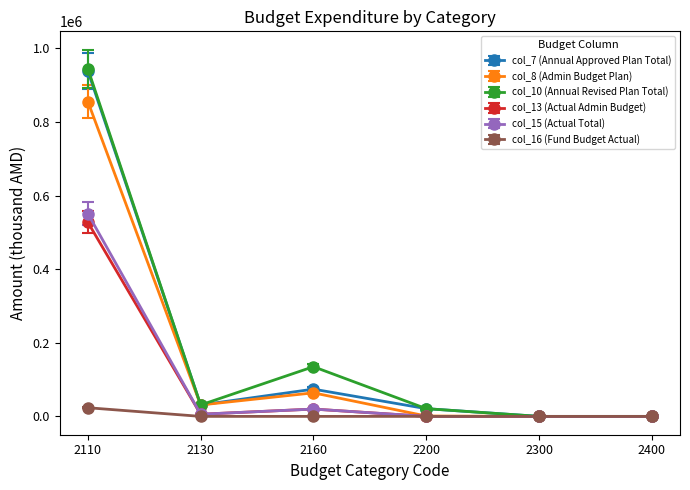

What is the difference between the highest and lowest values at 2110?

920950.7